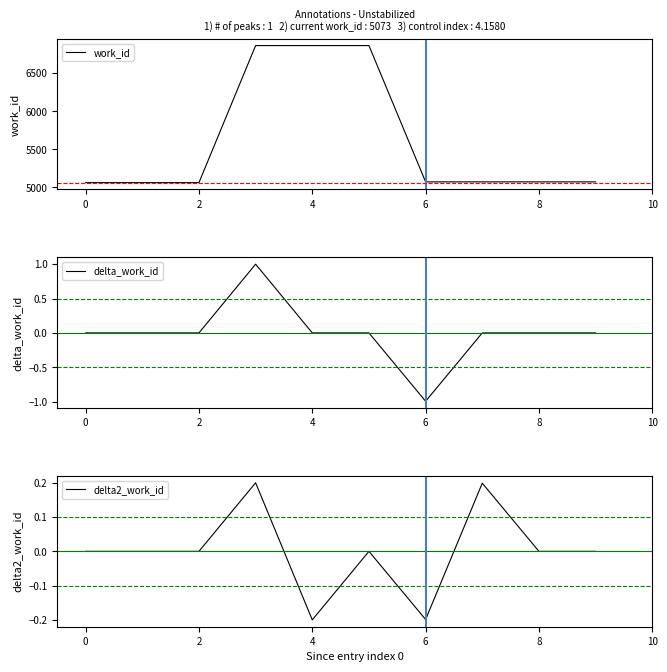

In delta2_work_id, how many points are lower than both neighbors (excluding endpoints)?

2